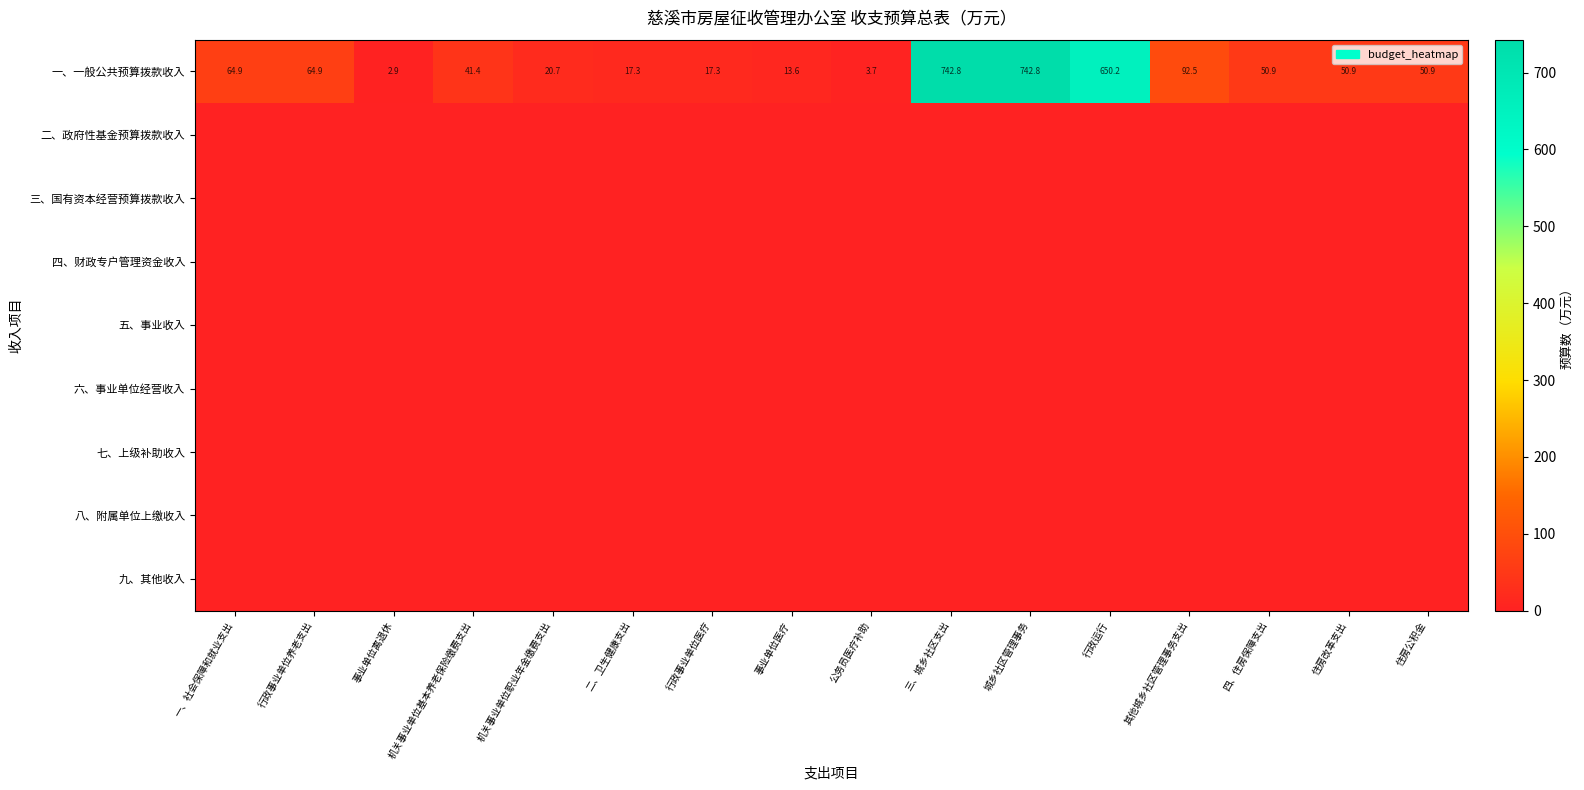

Is it true that 一、一般公共预算拨款收入 equals 23.1 at 事业单位医疗?

False